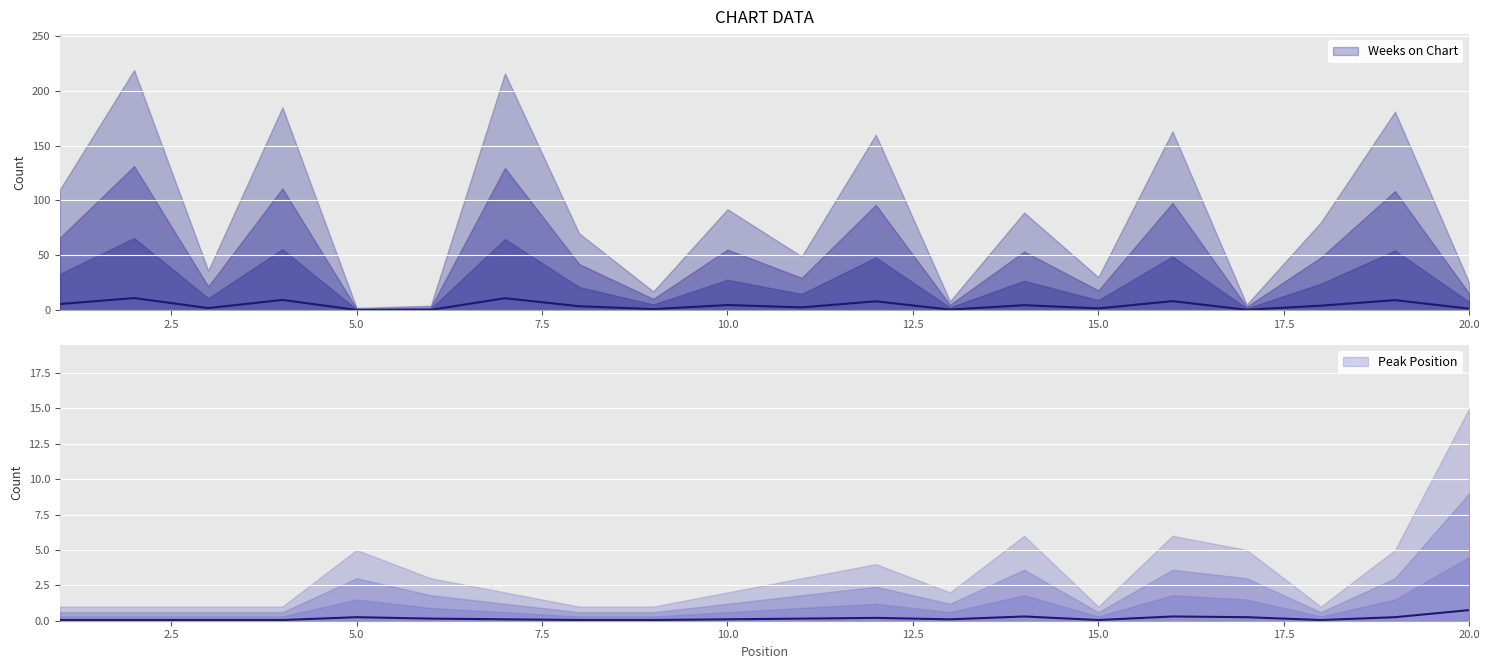

What is the value of the Peak Position point at the 11th from the left?

0.2